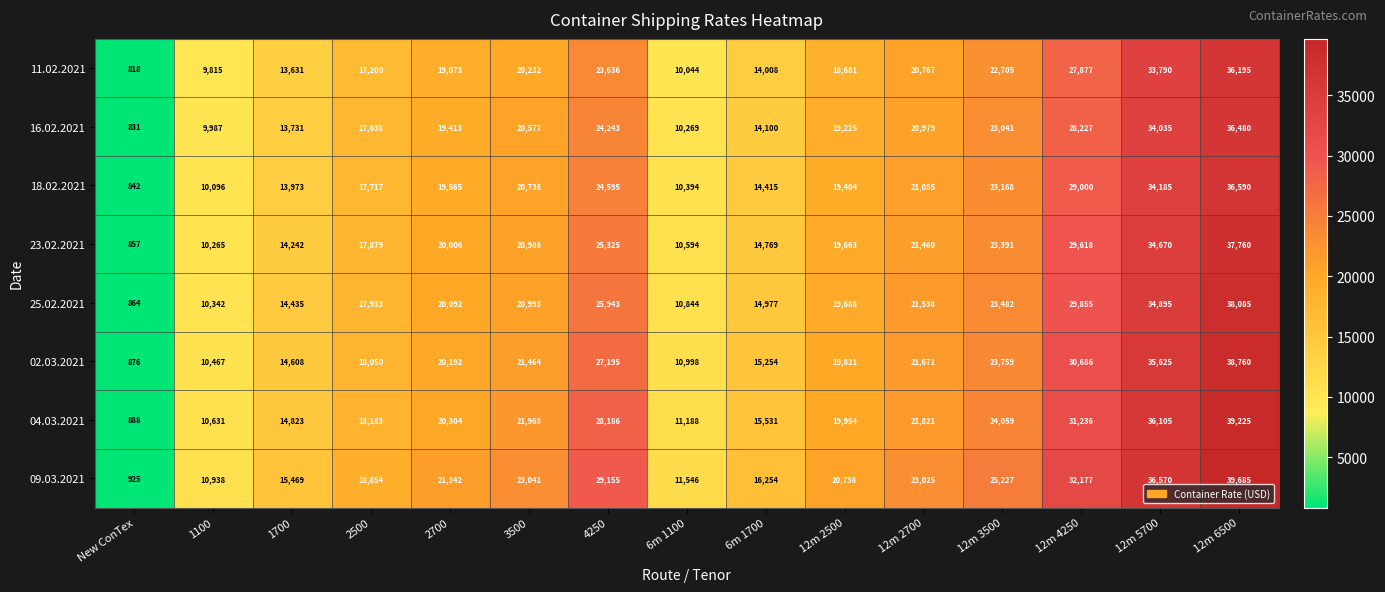

Which series has the widest spread of values?

09.03.2021